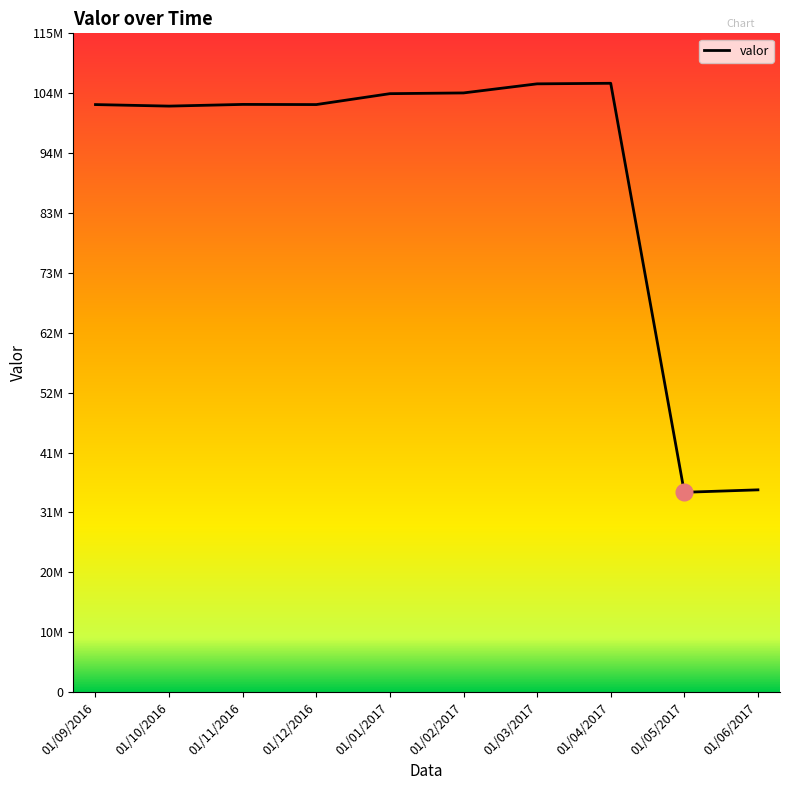

What is the maximum value shown in the chart?

106280692